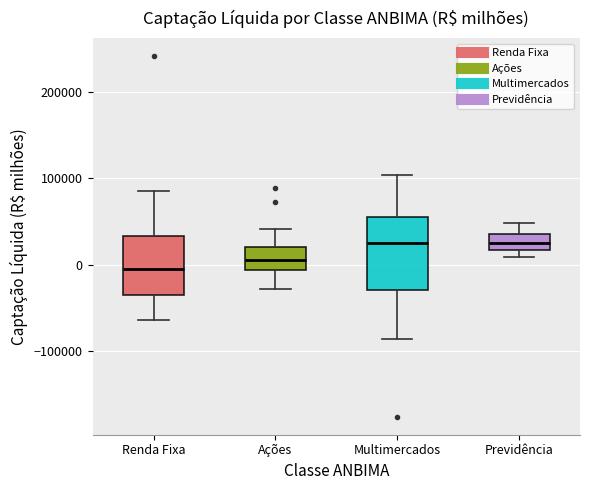

Where is the upper edge of the box for Ações on the y-axis? The values are not printed on the chart, so give them approximately, as read against the axis.

20000